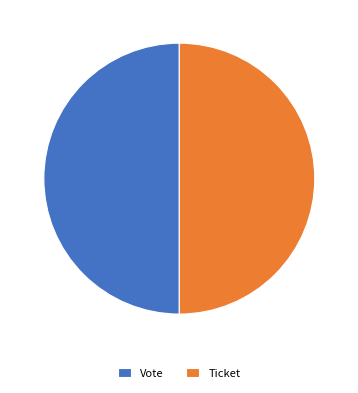

How many segments does this pie chart have?

2